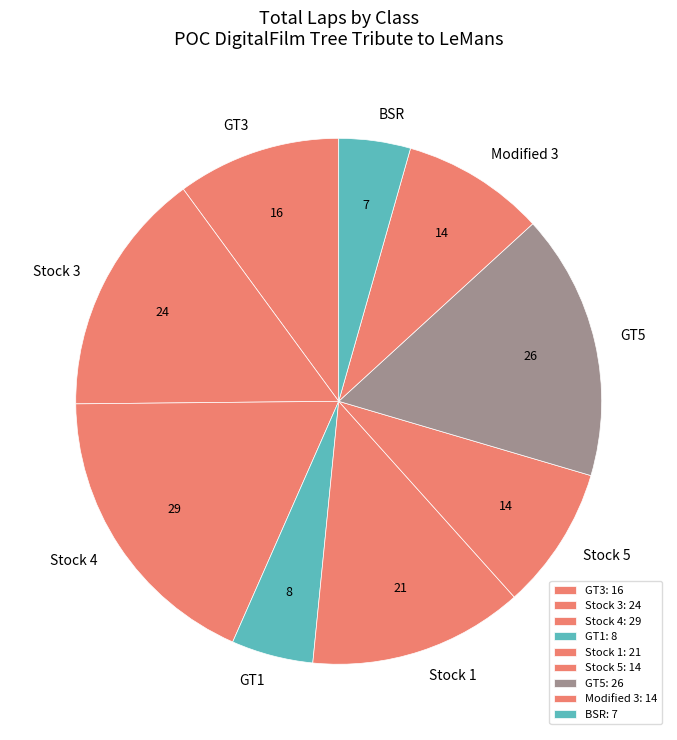

Is the sum of Stock 1 and BSR greater than half?

No